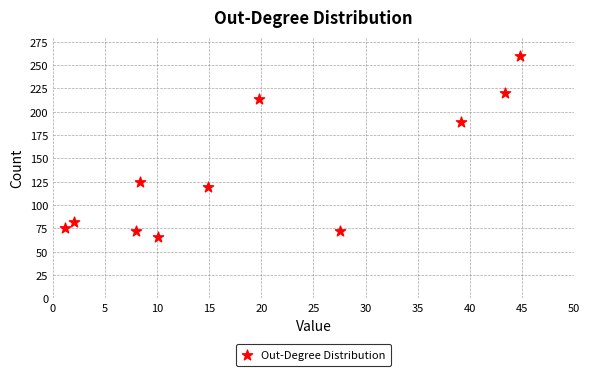

What is the average Y value?

136